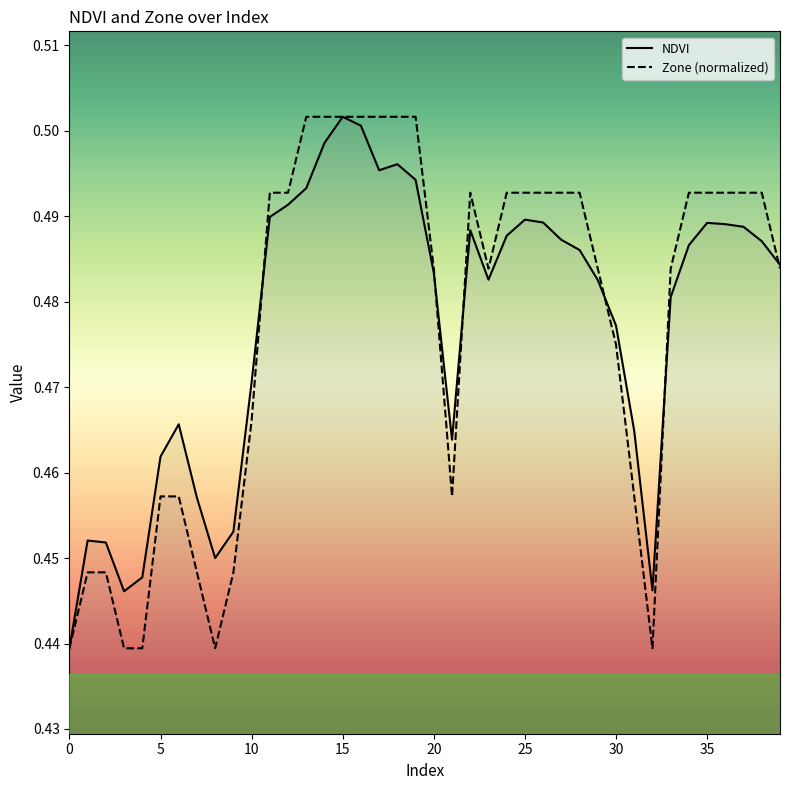

Reading left to right, list all the values displayed in this chart.

NDVI: 0.4	0.5	0.5	0.4	0.4	0.5	0.5	0.5	0.5	0.5	0.5	0.5	0.5	0.5	0.5	0.5	0.5	0.5	0.5	0.5	0.5	0.5	0.5	0.5	0.5	0.5	0.5	0.5	0.5	0.5	0.5	0.5	0.4	0.5	0.5	0.5	0.5	0.5	0.5	0.5
Zone: 0.4	0.4	0.4	0.4	0.4	0.5	0.5	0.4	0.4	0.4	0.5	0.5	0.5	0.5	0.5	0.5	0.5	0.5	0.5	0.5	0.5	0.5	0.5	0.5	0.5	0.5	0.5	0.5	0.5	0.5	0.5	0.5	0.4	0.5	0.5	0.5	0.5	0.5	0.5	0.5